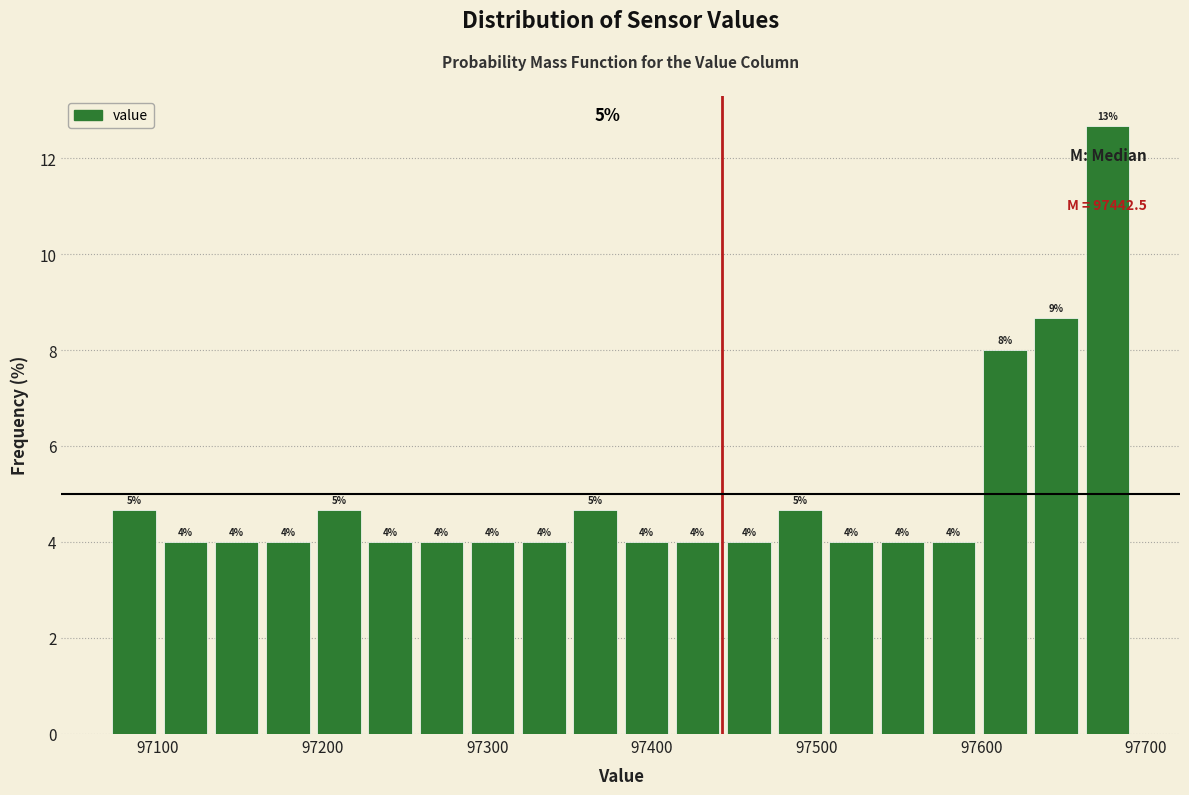

Read against the x-axis, roughly where is the centre of the tallest bar?

97680